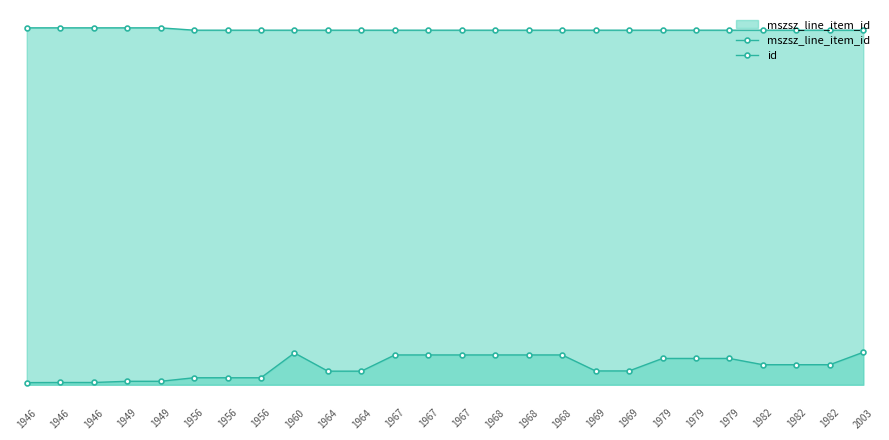

True or false: mszsz_line_item_id has more than 2 interior local peaks.

True